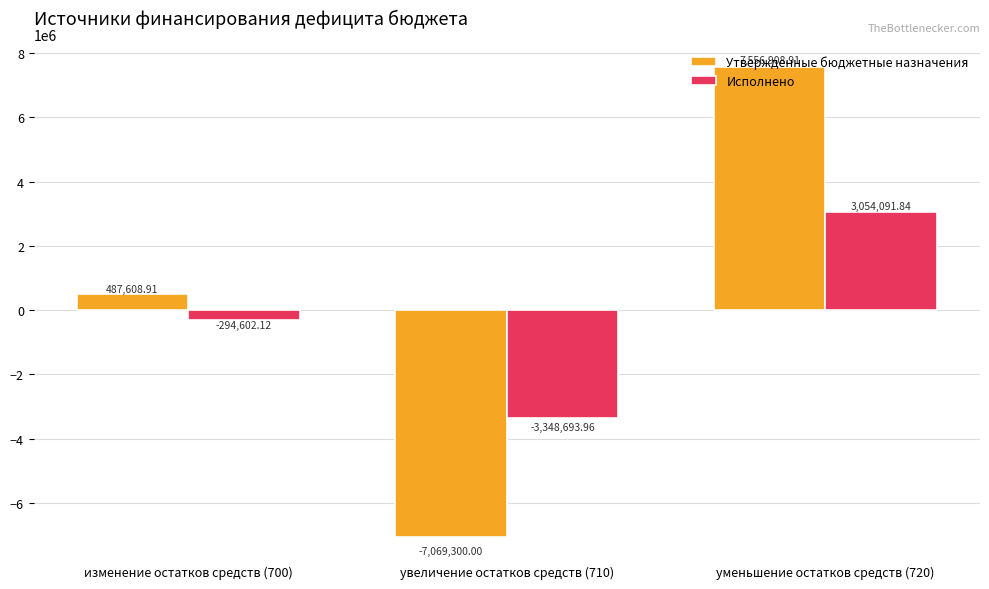

Which series changed the most between увеличение остатков средств (710) and уменьшение остатков средств (720)?

Утвержденные бюджетные назначения